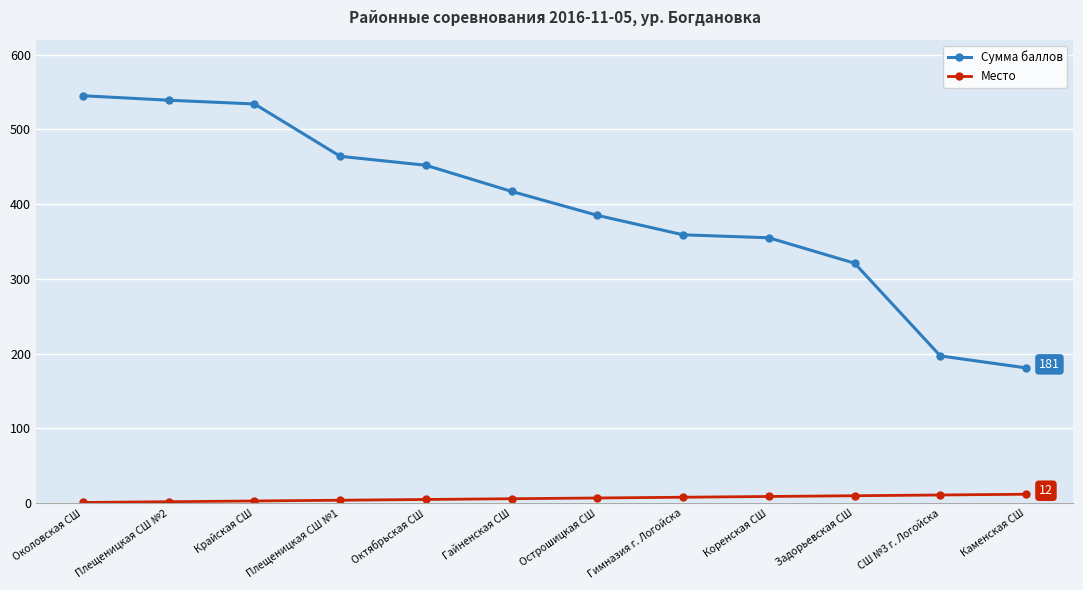

What is the value of the Сумма баллов point at the 3rd from the left?

534